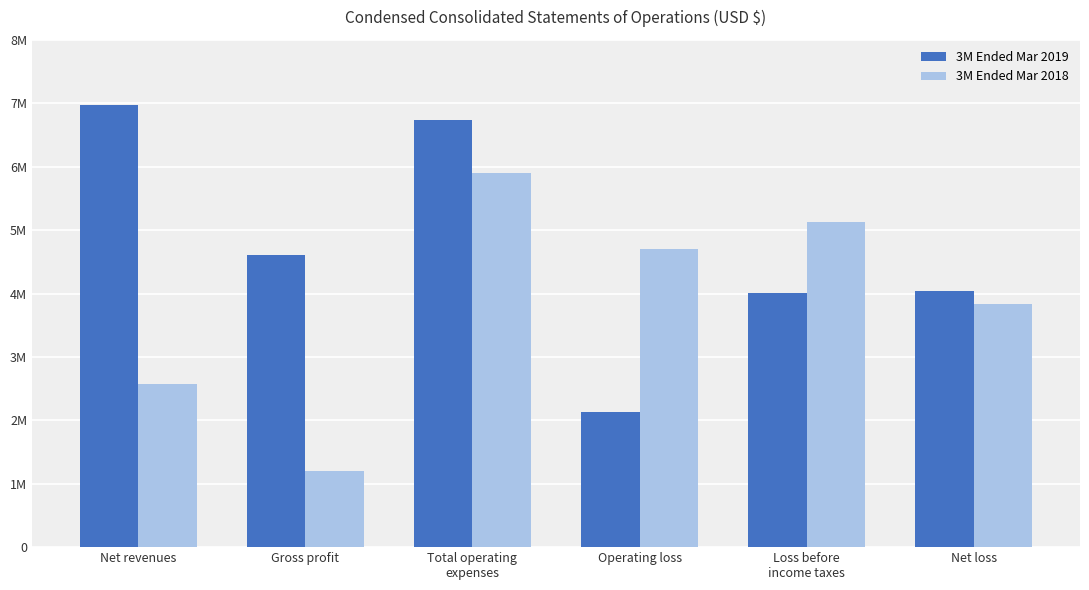

What are all the series names shown in the legend?

3M Ended Mar 2019, 3M Ended Mar 2018